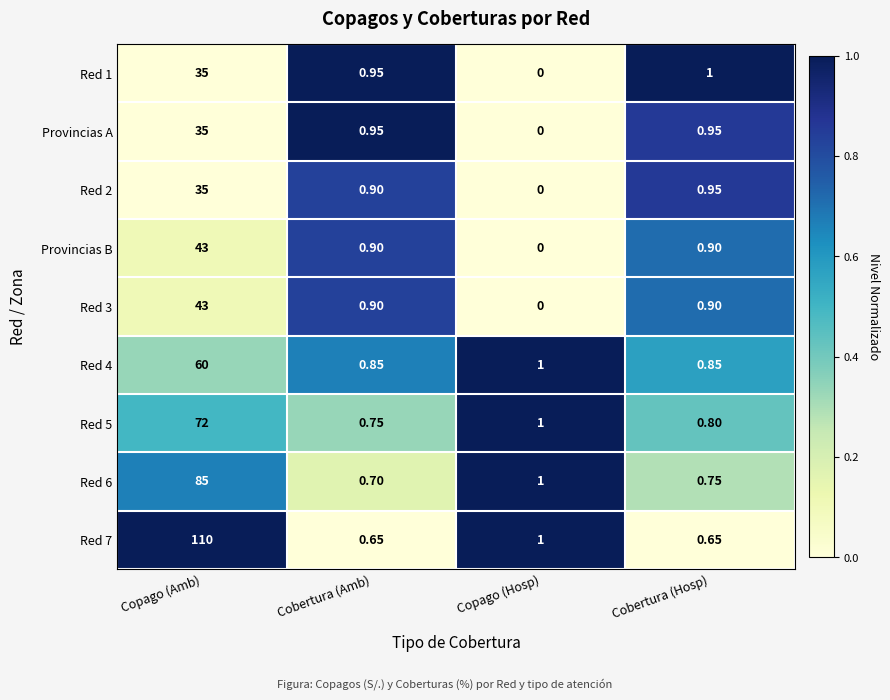

At how many categories does at least one series exceed 0?

4